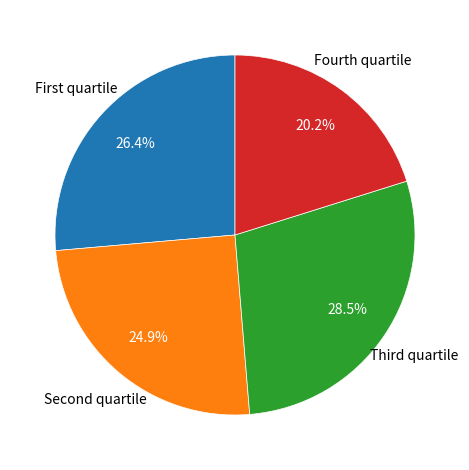

How many segments does this pie chart have?

4